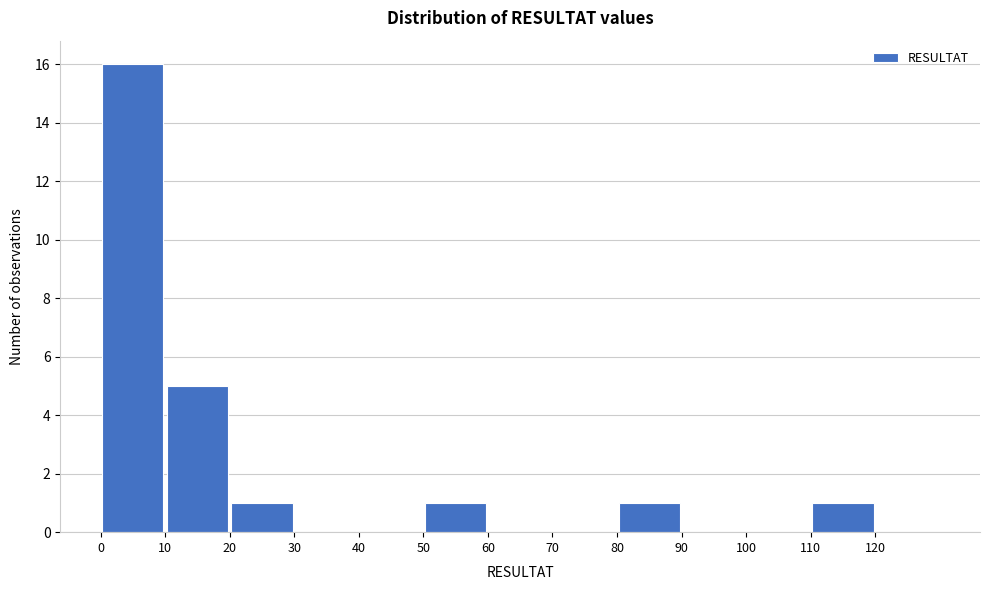

What is the height of the bar covering 80 to 90 on the x-axis? The values are not printed on the chart, so give them approximately, as read against the axis.

1